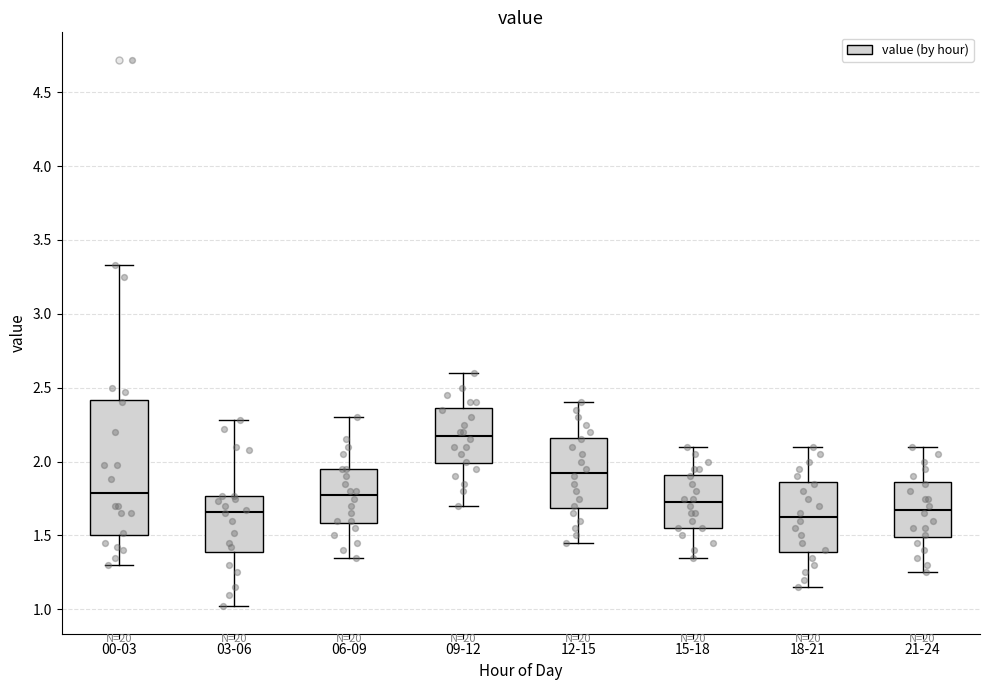

Reading left to right, transcribe this box plot: for each box, give where its median line is, the range the box spans, and where its two whiskers end, as read against the y-axis. The values are not printed on the chart, so give them approximately, as read against the axis.

00-03: median 1.80, box 1.50 to 2.40, whiskers 1.30 to 3.35
03-06: median 1.65, box 1.40 to 1.75, whiskers 1.00 to 2.30
06-09: median 1.80, box 1.60 to 1.95, whiskers 1.35 to 2.30
09-12: median 2.20, box 2.00 to 2.35, whiskers 1.70 to 2.60
12-15: median 1.95, box 1.70 to 2.15, whiskers 1.45 to 2.40
15-18: median 1.75, box 1.55 to 1.90, whiskers 1.35 to 2.10
18-21: median 1.65, box 1.40 to 1.85, whiskers 1.15 to 2.10
21-24: median 1.70, box 1.50 to 1.85, whiskers 1.25 to 2.10